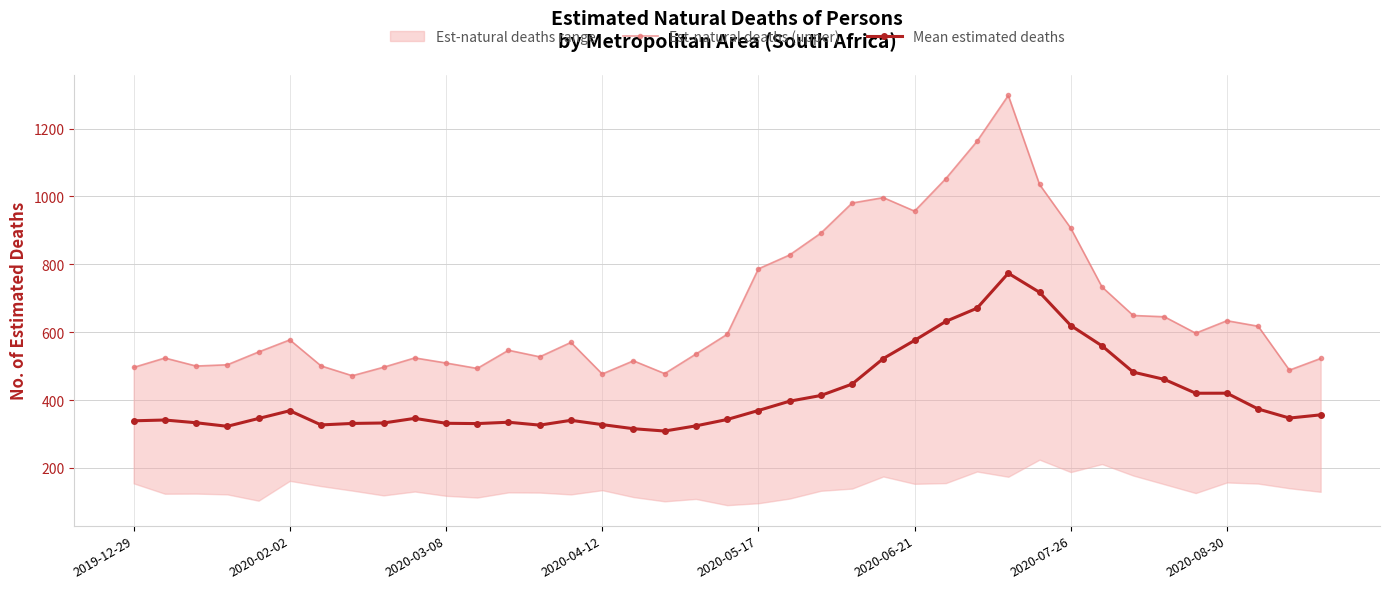

In Mean estimated deaths, how many points are lower than both neighbors (excluding endpoints)?

7